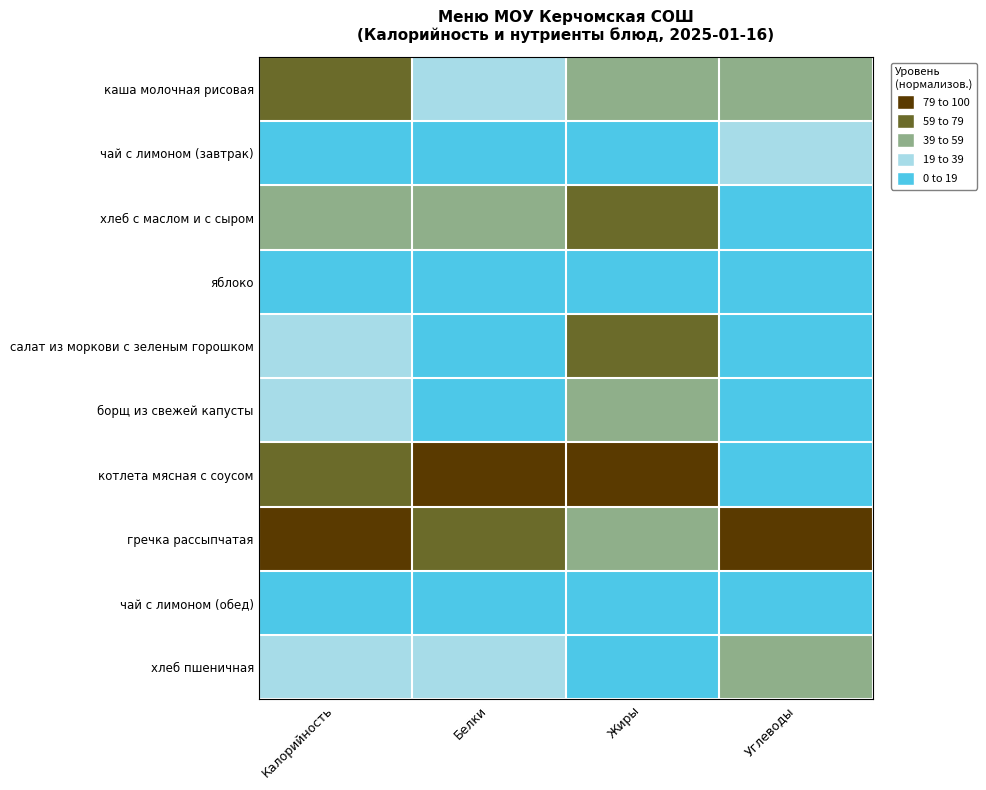

At how many categories does at least one series exceed 87?

4